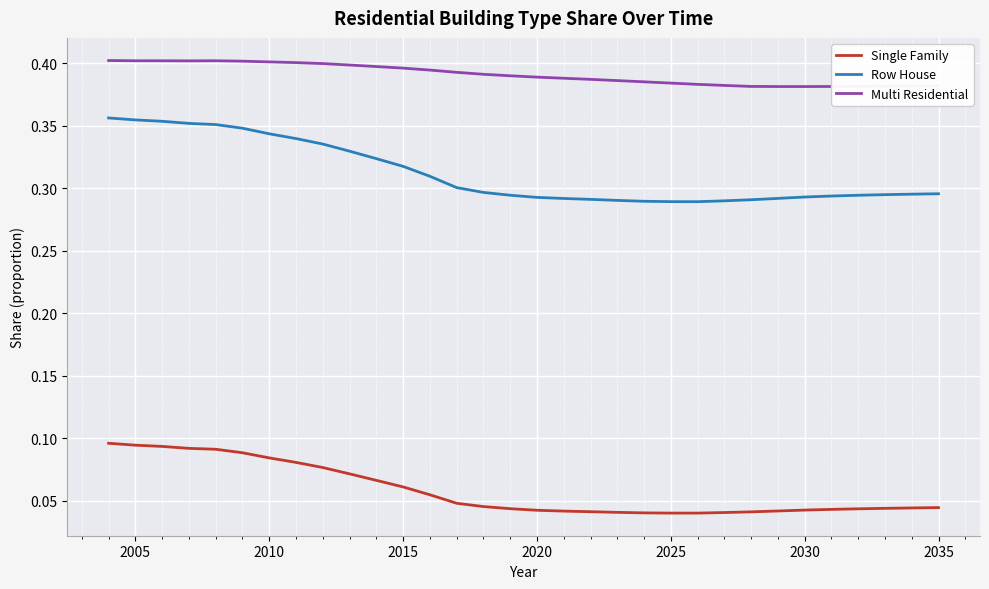

How many lines are shown in the chart?

3